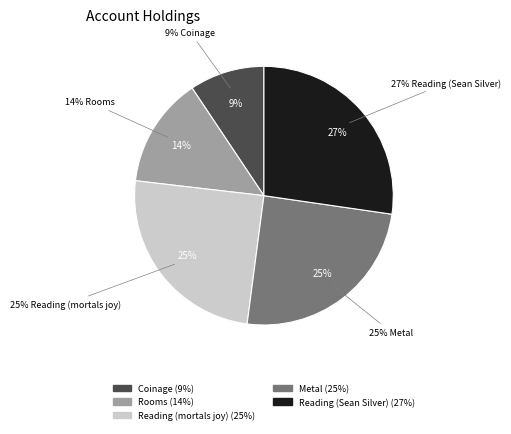

Which has a higher value, Reading (mortals joy) or Metal?

Metal